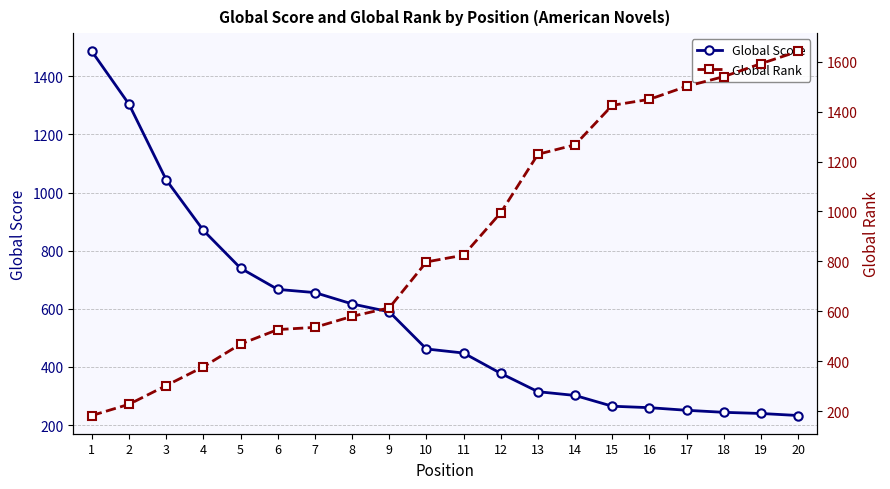

How many data points does each series have?

20